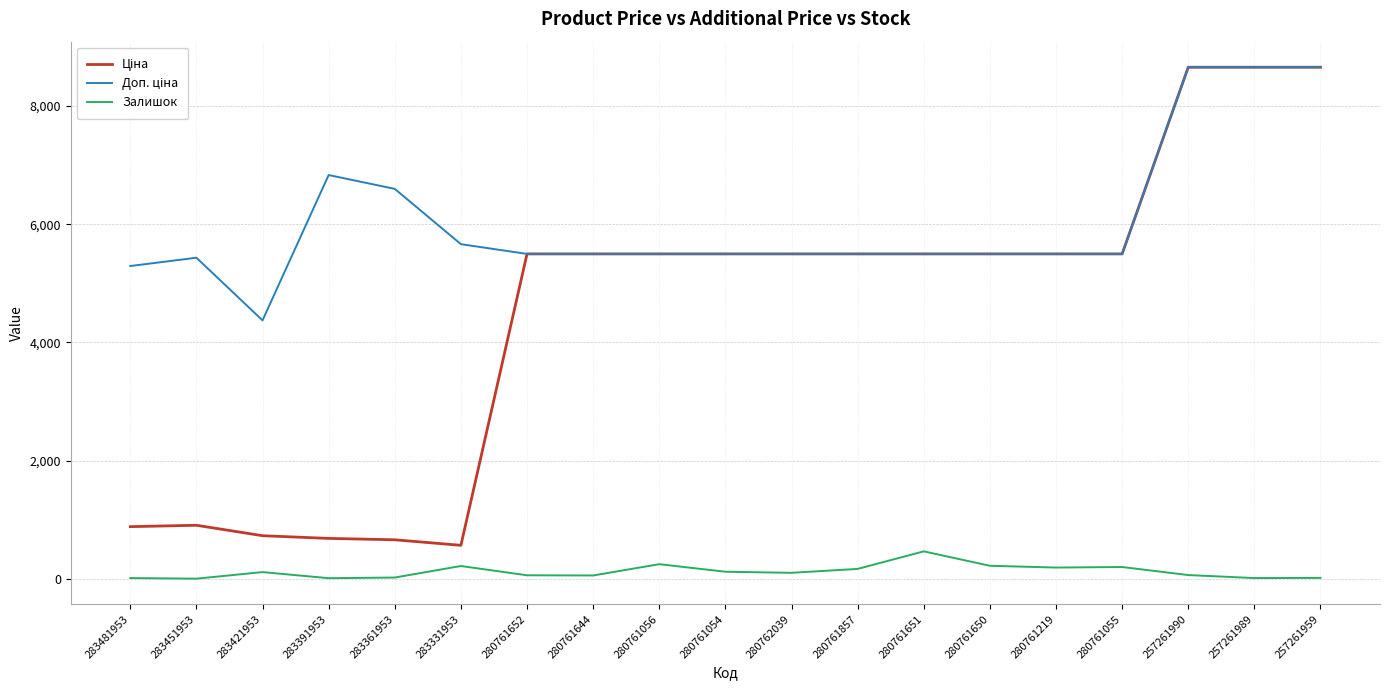

True or false: Залишок has more than 1 interior local peaks.

True